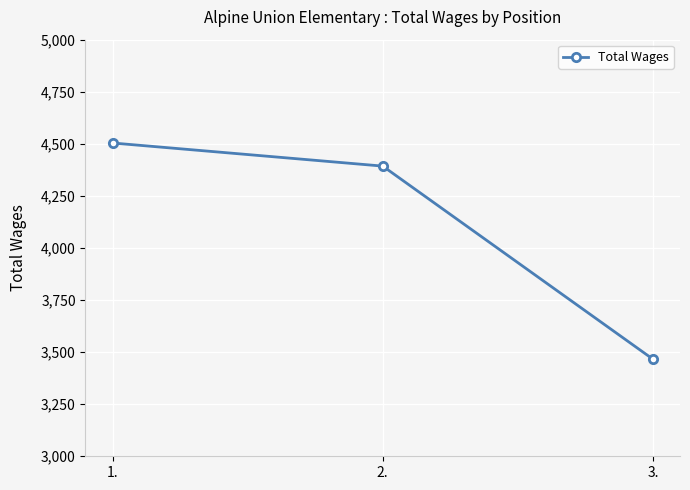

Reading right to left, what are all the values shown in this chart?

3.=3466	2.=4393	1.=4504